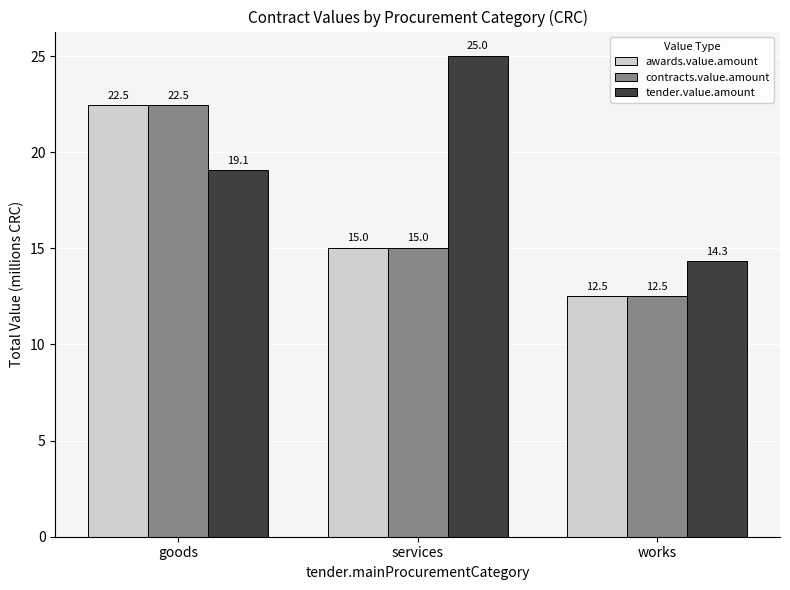

What is the label of the 1st bar from the right?

works